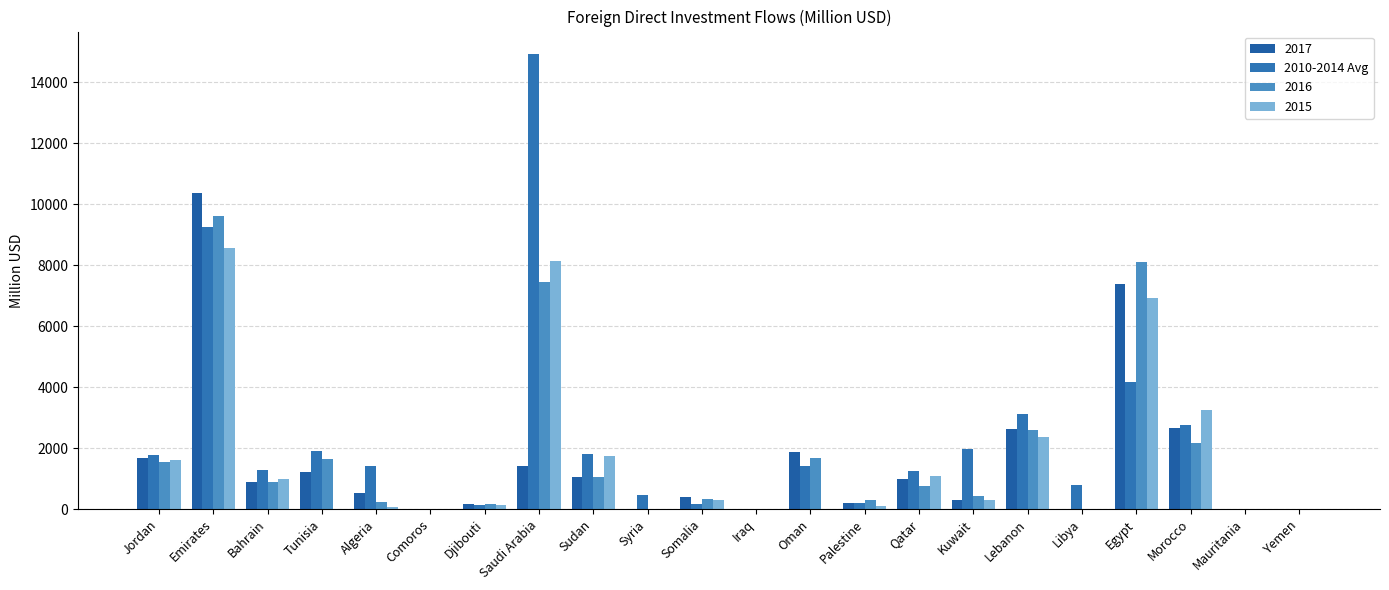

Are the bars horizontal?

No